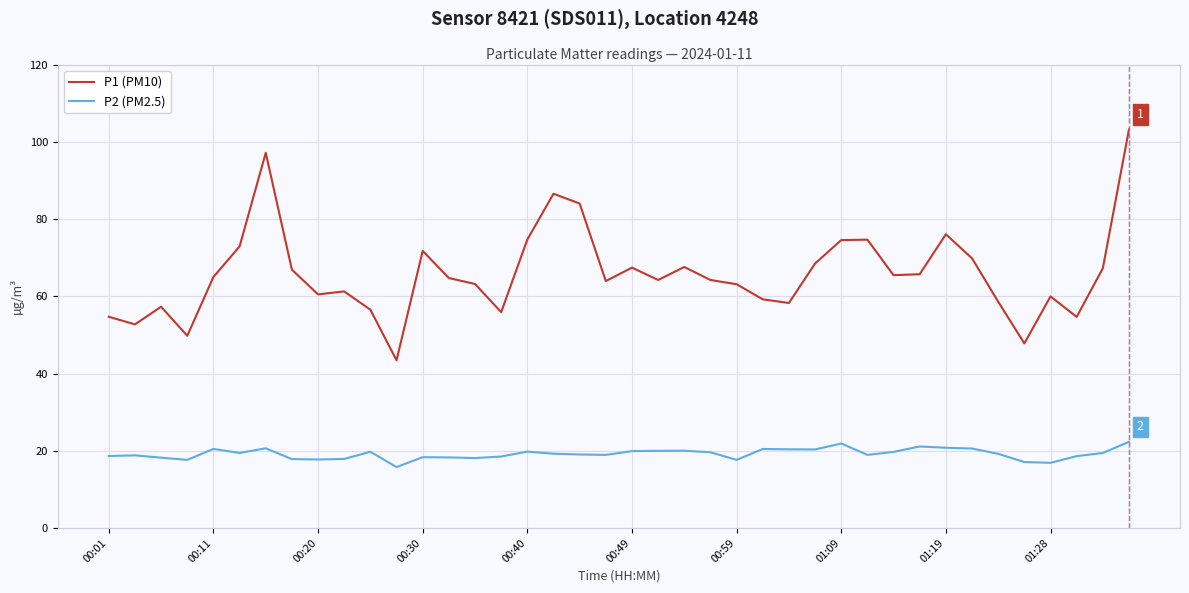

What is the minimum value shown in the chart?

15.8